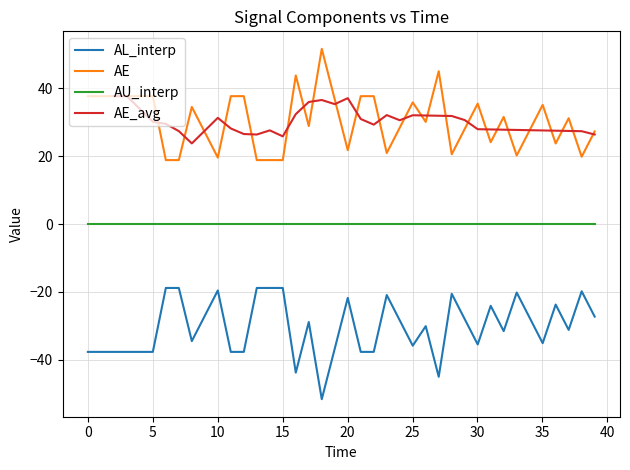

True or false: AE and AU_interp cross at least once.

False